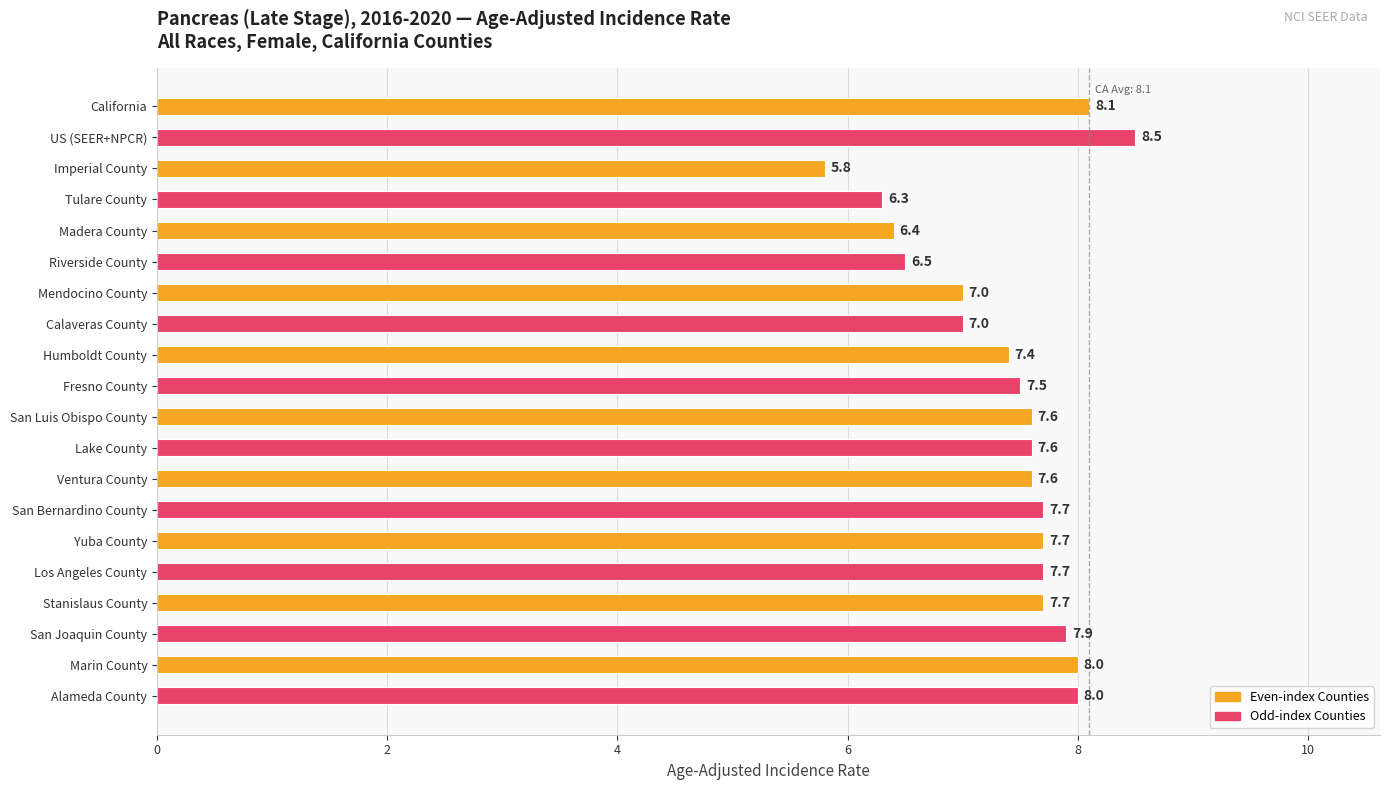

The chart shows a value of 3.6 at Fresno County. True or false?

False